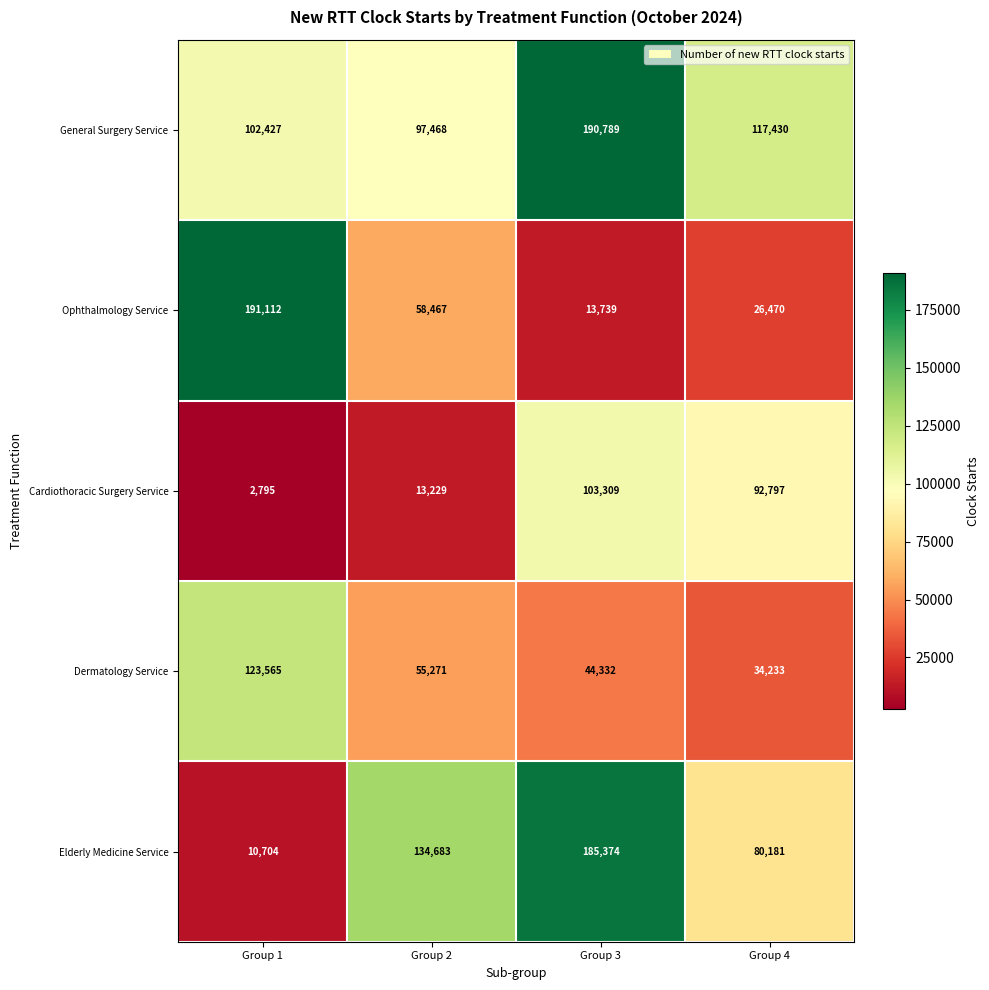

The value of Ophthalmology Service at Group 4 is 39612. True or false?

False